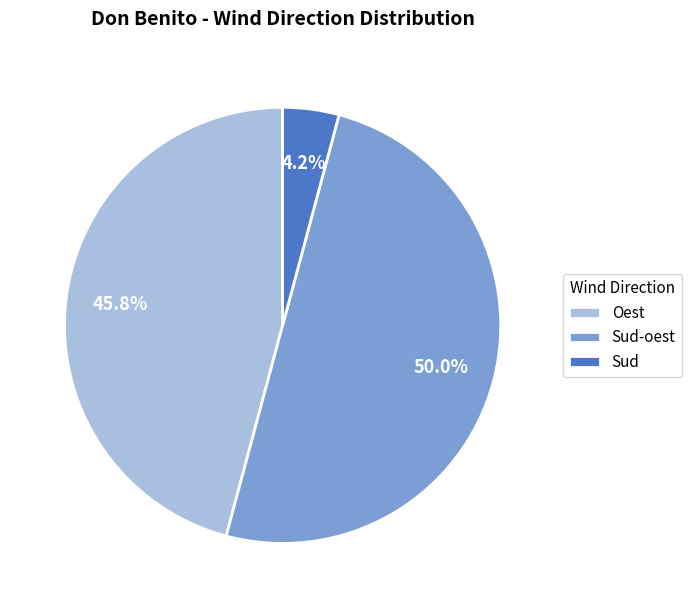

How many slices are in this pie chart?

3